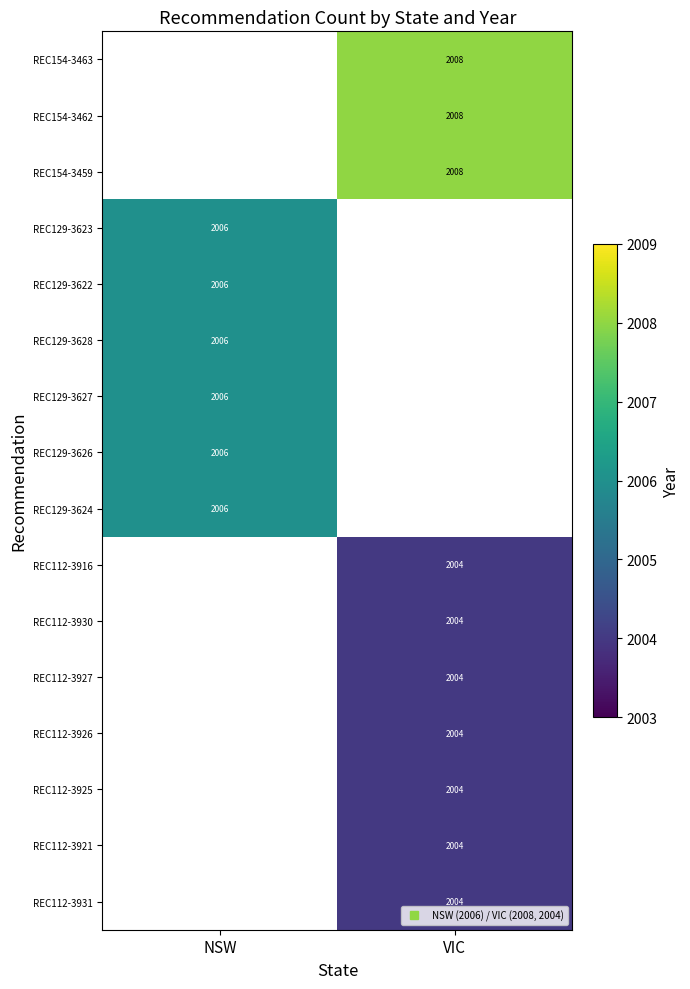

How many data points does each series have?

2